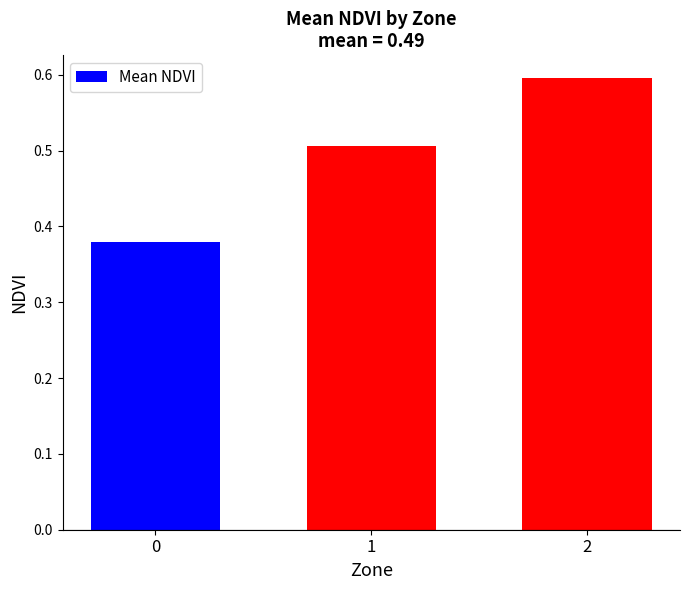

What is the sum of the values at 2 and 1?

1.1